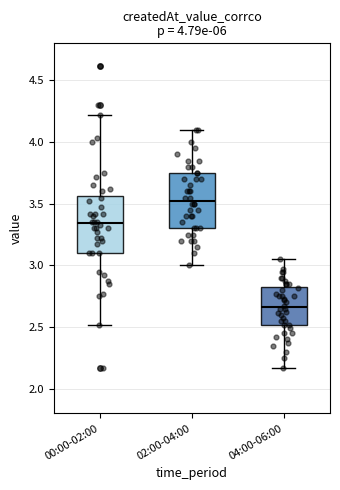

Which box has the lowest median line?

04:00-06:00